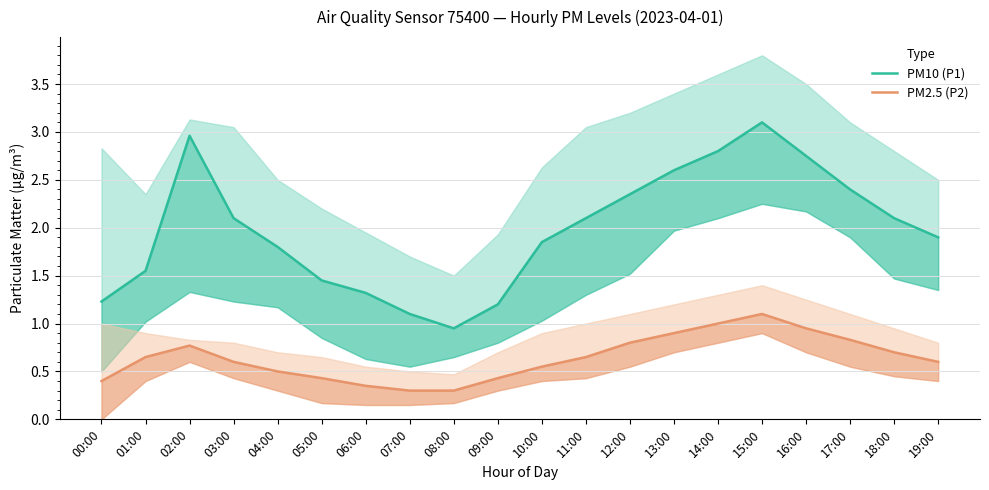

What is the difference between the maximum and second lowest values in the PM10 (P1) series?

2.0